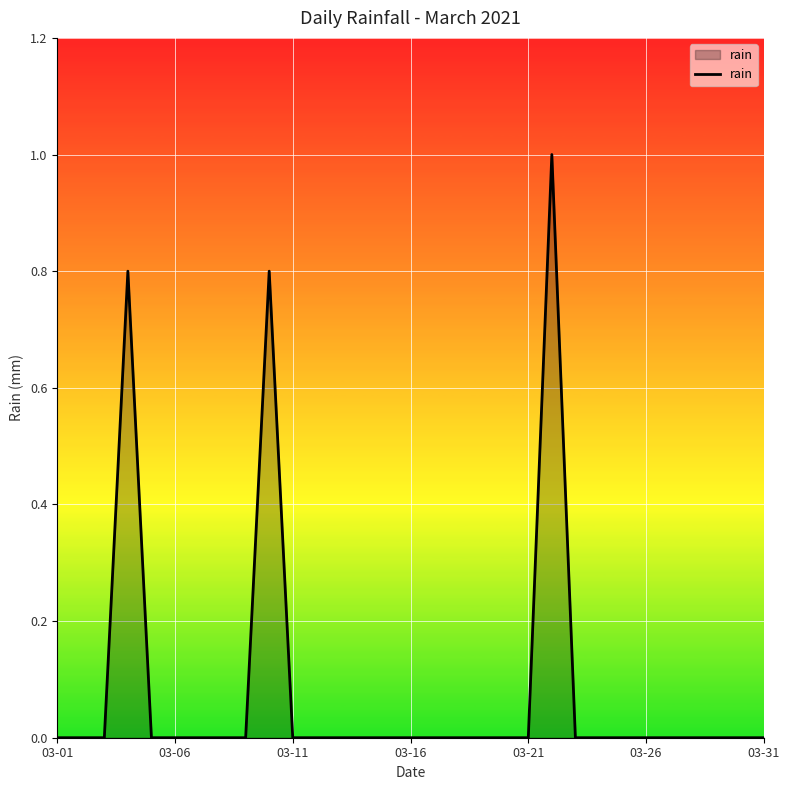

How many lines are shown in the chart?

1